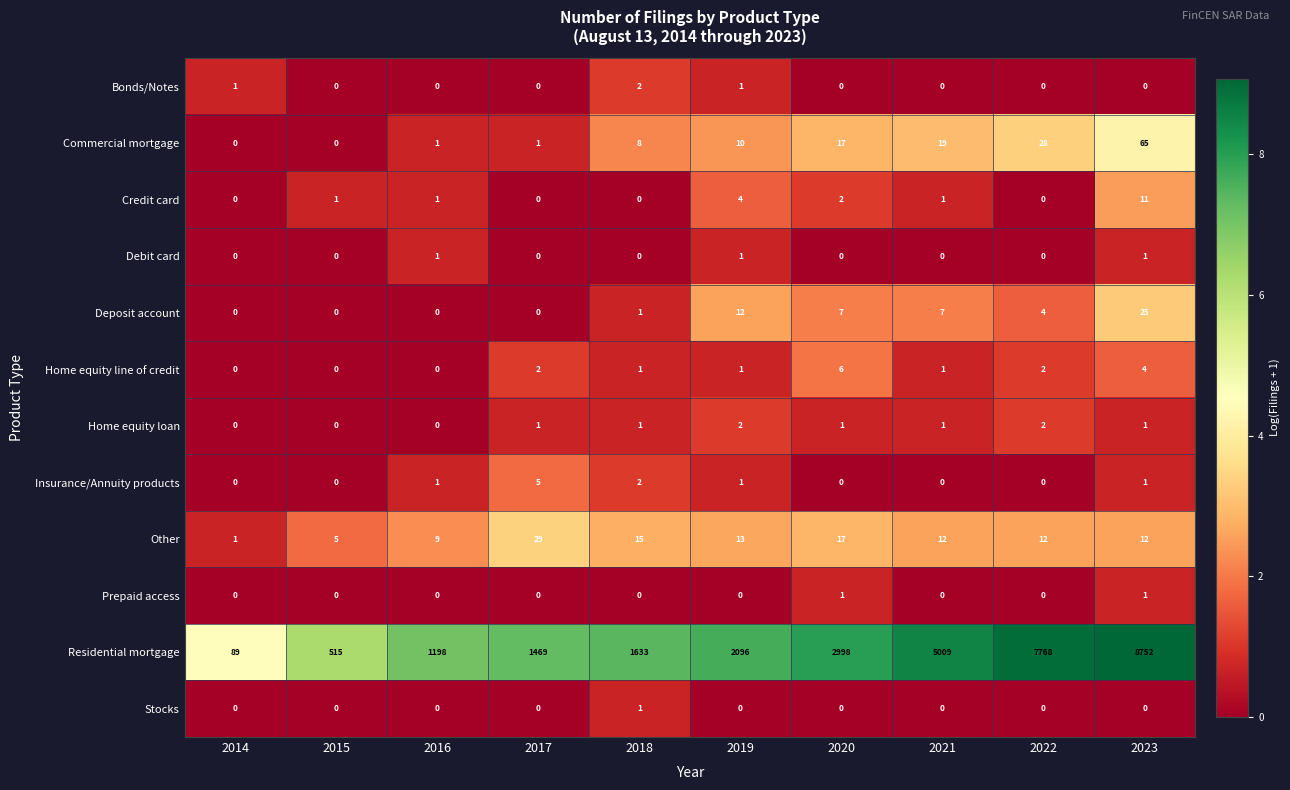

Which category has the highest value in the Bonds/Notes series?

2018